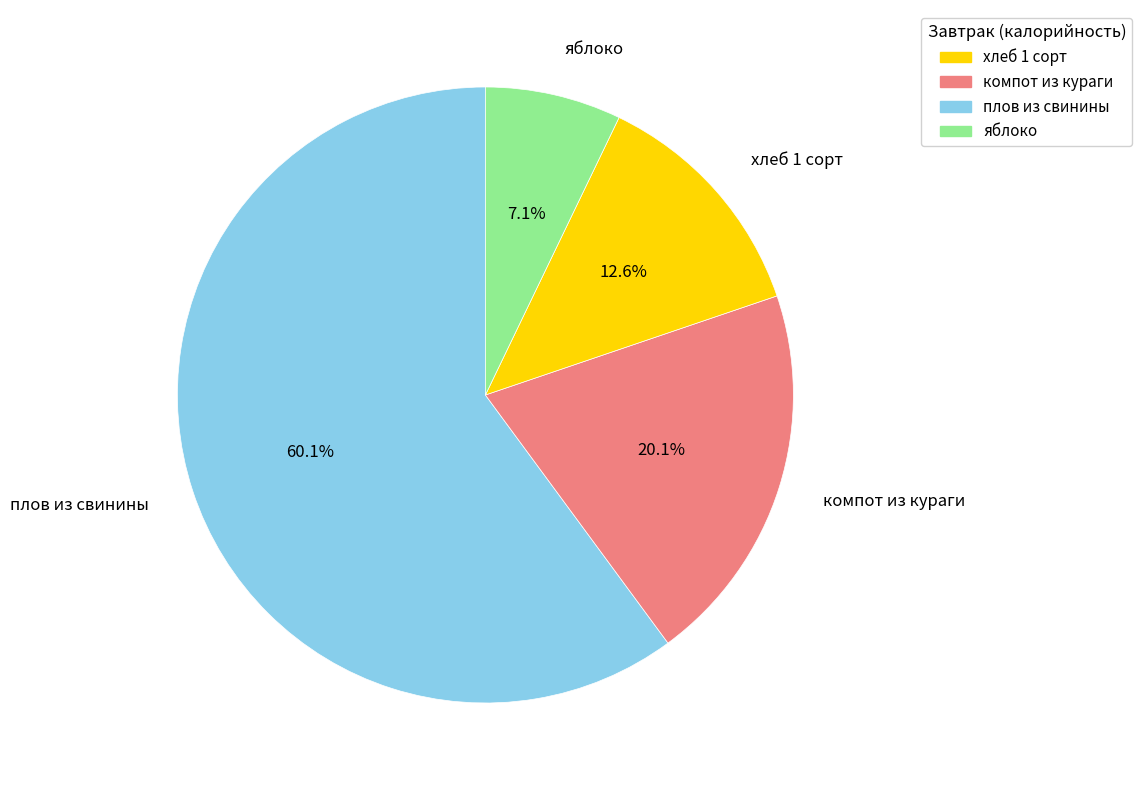

Do яблоко and хлеб 1 сорт together represent more than half of the pie?

No